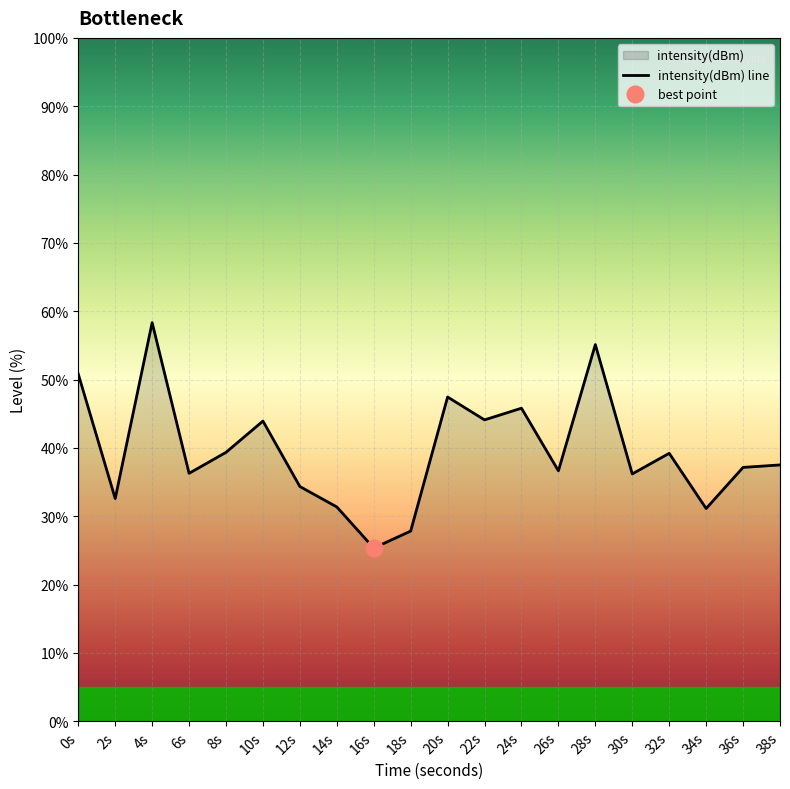

What position from the left is 12s?

7